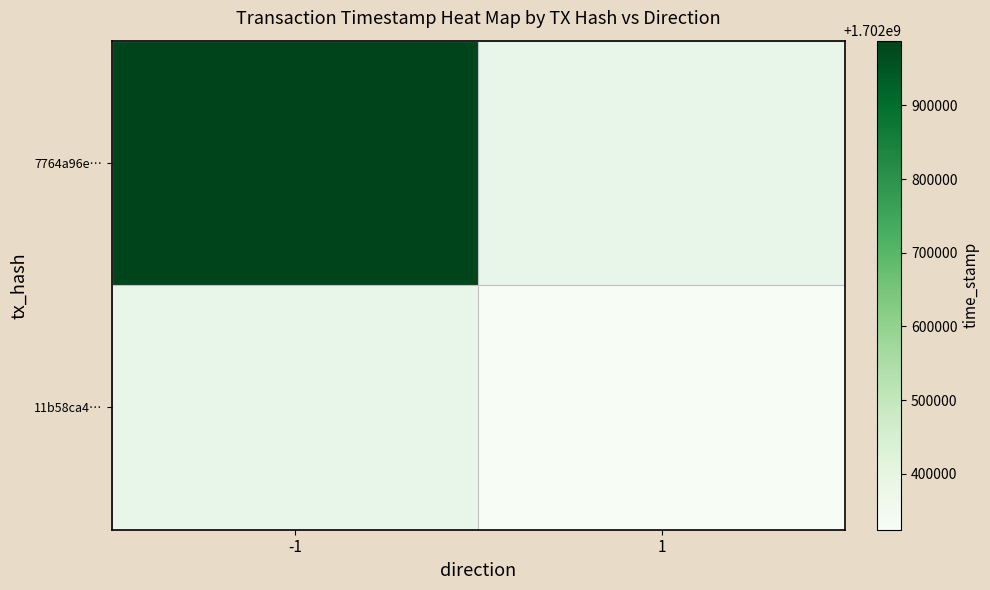

Count the number of categories in the chart.

2